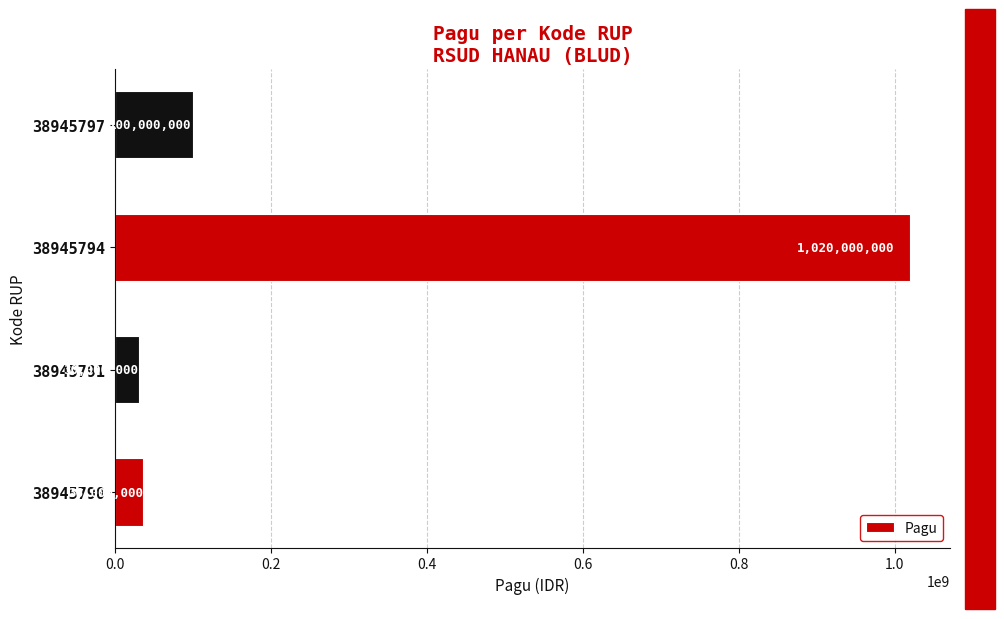

List the labels in order of value, largest first.

38945794, 38945797, 38945790, 38945791